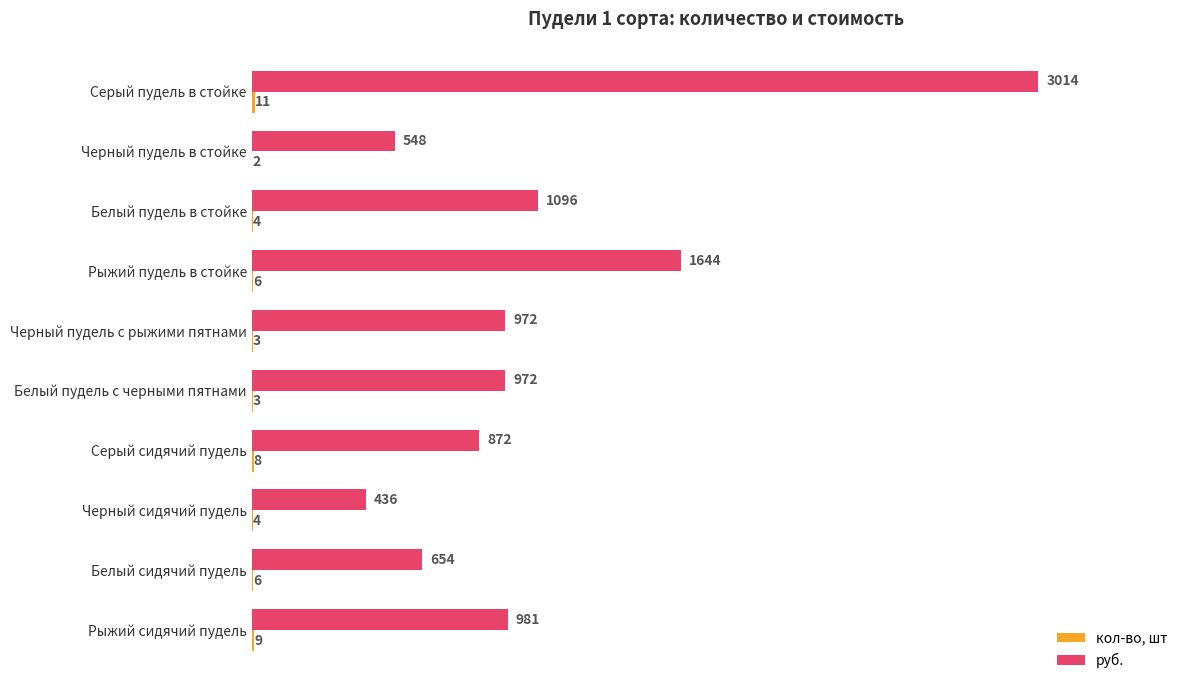

What is the sum of all руб. values?

11189